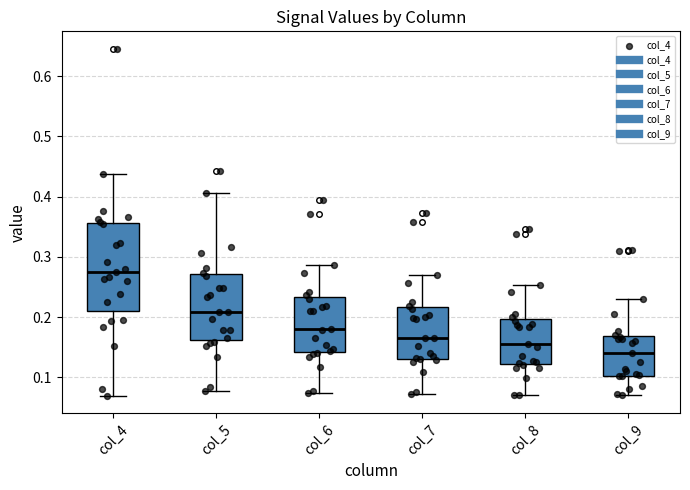

Reading left to right, transcribe this box plot: for each box, give where its median line is, the range the box spans, and where its two whiskers end, as read against the y-axis. The values are not printed on the chart, so give them approximately, as read against the axis.

col_4: median 0.27, box 0.21 to 0.36, whiskers 0.07 to 0.44
col_5: median 0.21, box 0.16 to 0.27, whiskers 0.08 to 0.41
col_6: median 0.18, box 0.14 to 0.23, whiskers 0.07 to 0.29
col_7: median 0.17, box 0.13 to 0.22, whiskers 0.07 to 0.27
col_8: median 0.16, box 0.12 to 0.20, whiskers 0.07 to 0.25
col_9: median 0.14, box 0.10 to 0.17, whiskers 0.07 to 0.23